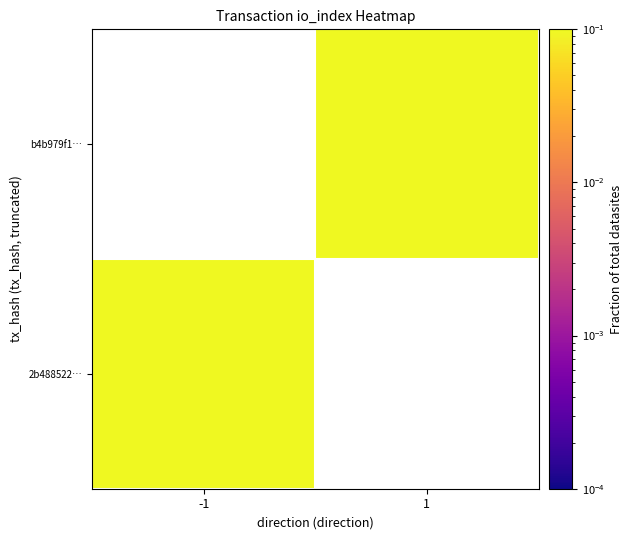

At how many categories does at least one series exceed 0?

2